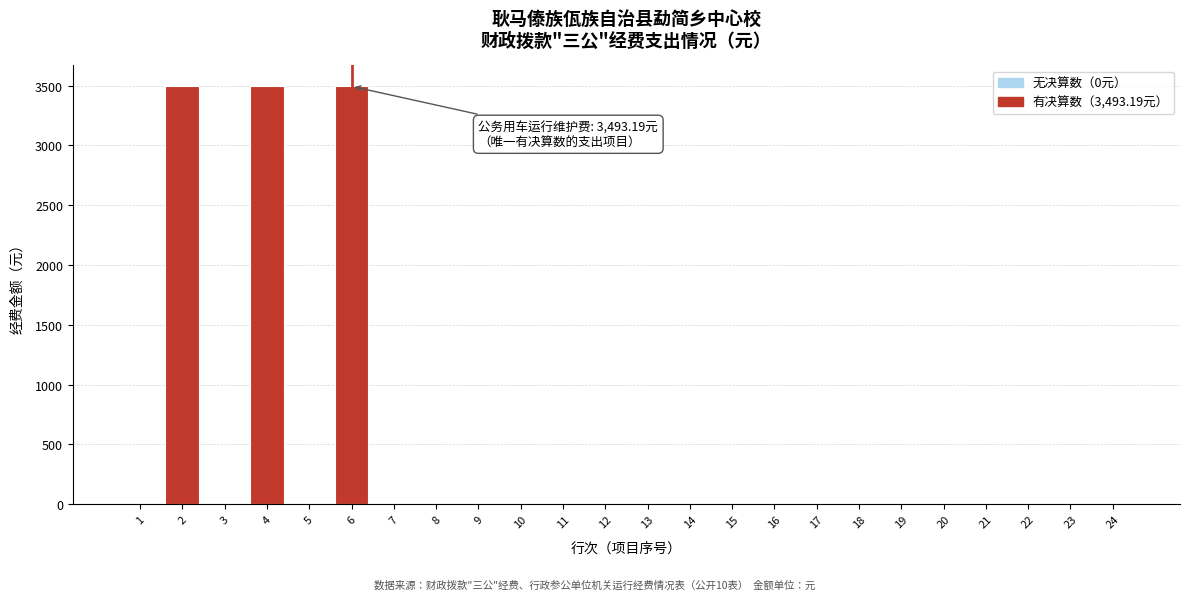

Reading left to right, extract all data points from this chart.

1=0.0	2=3493.2	3=0.0	4=3493.2	5=0.0	6=3493.2	7=0.0	8=0.0	9=0.0	10=0.0	11=0.0	12=0.0	13=0.0	14=0.0	15=0.0	16=0.0	17=0.0	18=0.0	19=0.0	20=0.0	21=0.0	22=0.0	23=0.0	24=0.0